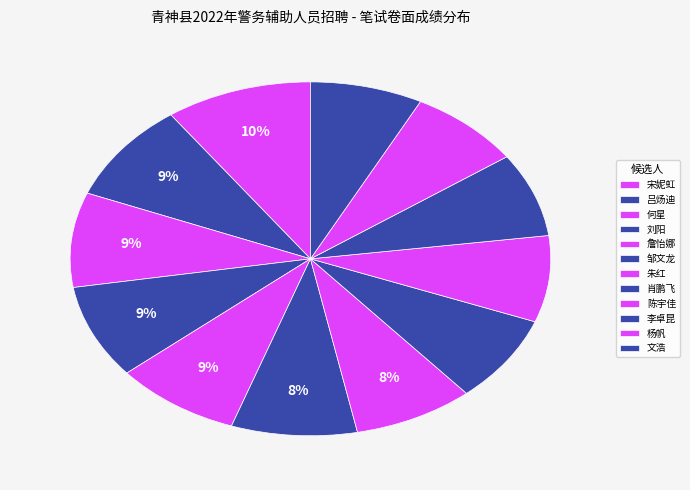

Combined, do 陈宇佳 and 杨帆 account for over 50%?

No